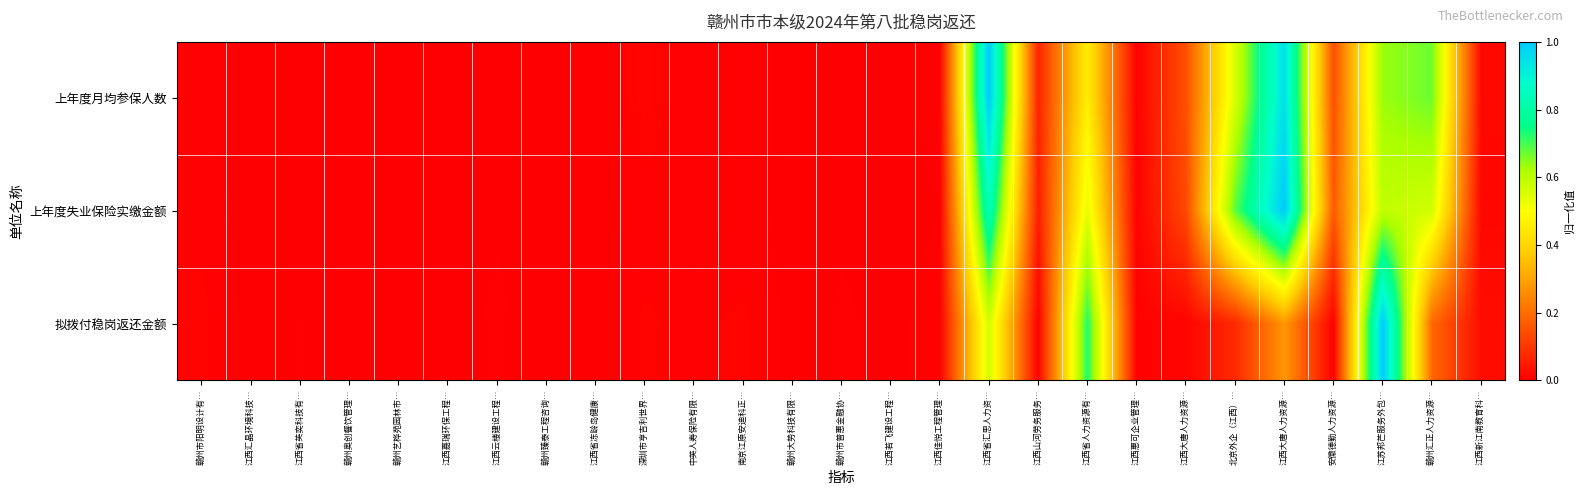

How many categories are shown in the chart?

27